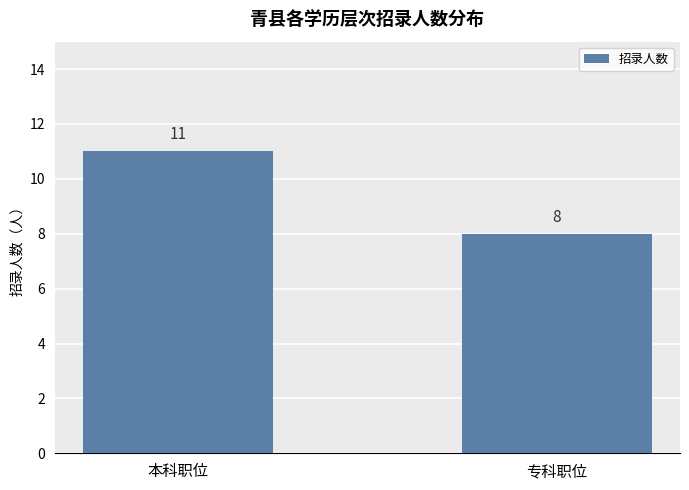

What is the difference between the maximum and minimum values?

3